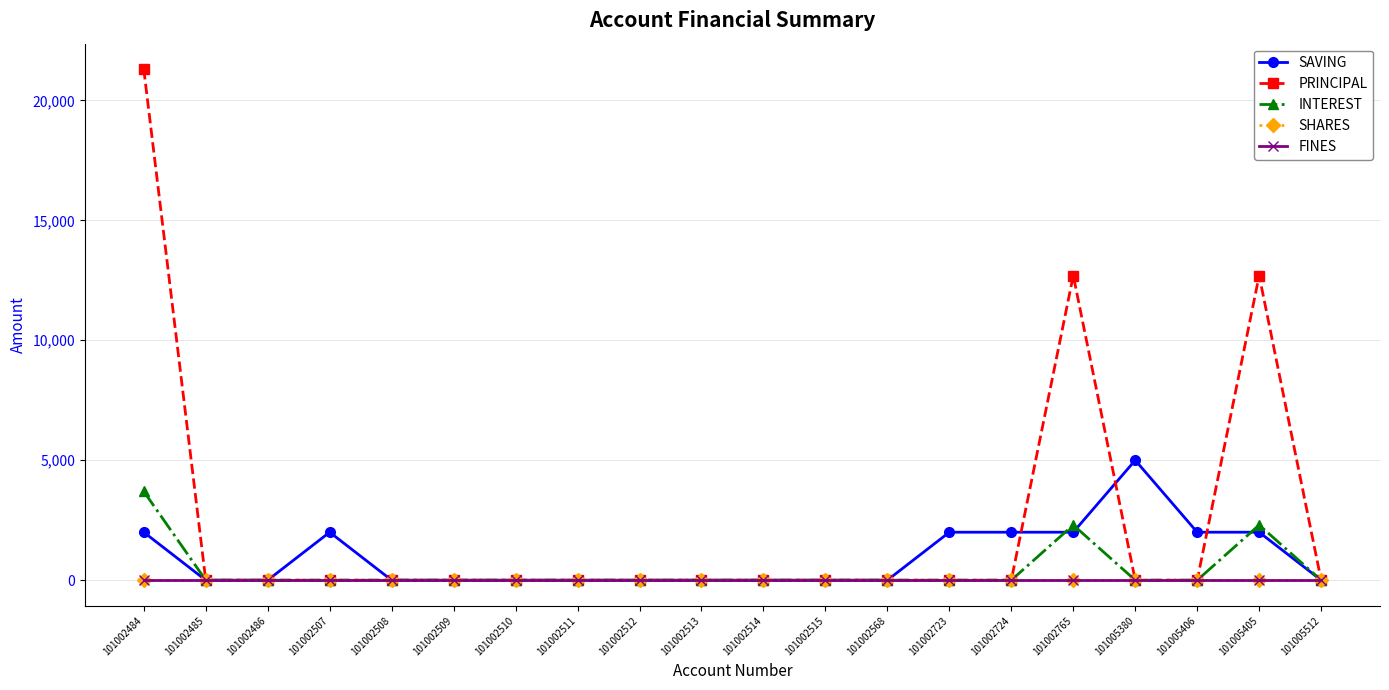

Is this an area chart (filled region under the line)?

No